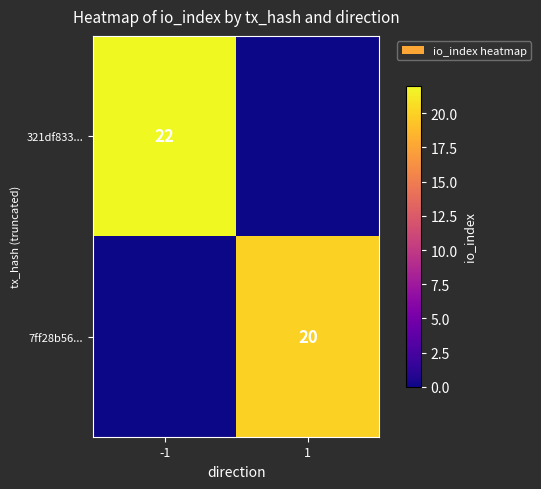

The 7ff28b56... series shows 20 at 1. True or false?

True